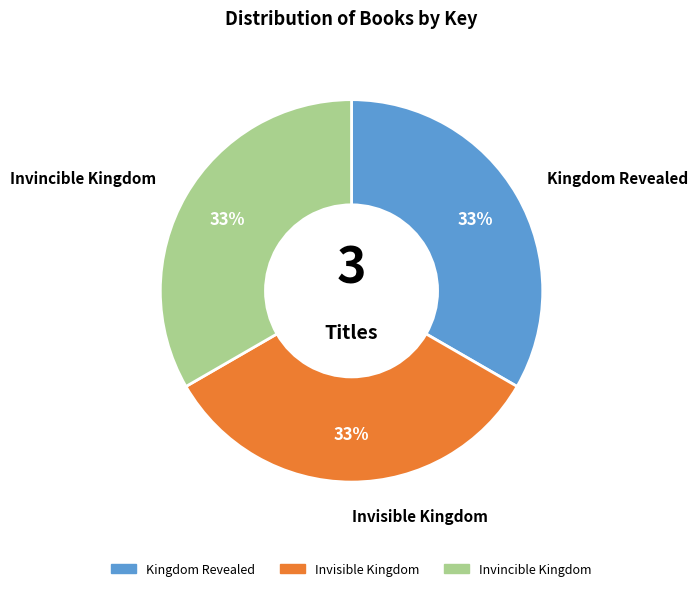

To the nearest percent, what is the combined percentage of Invincible Kingdom and Invisible Kingdom?

67%